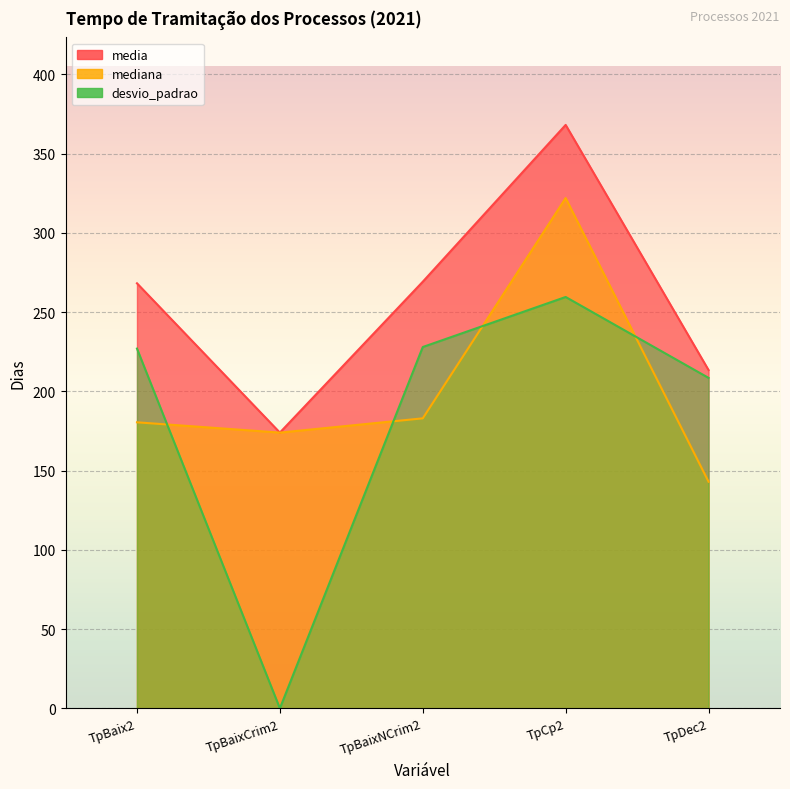

List the series in order of their peak value, highest first.

media, mediana, desvio_padrao